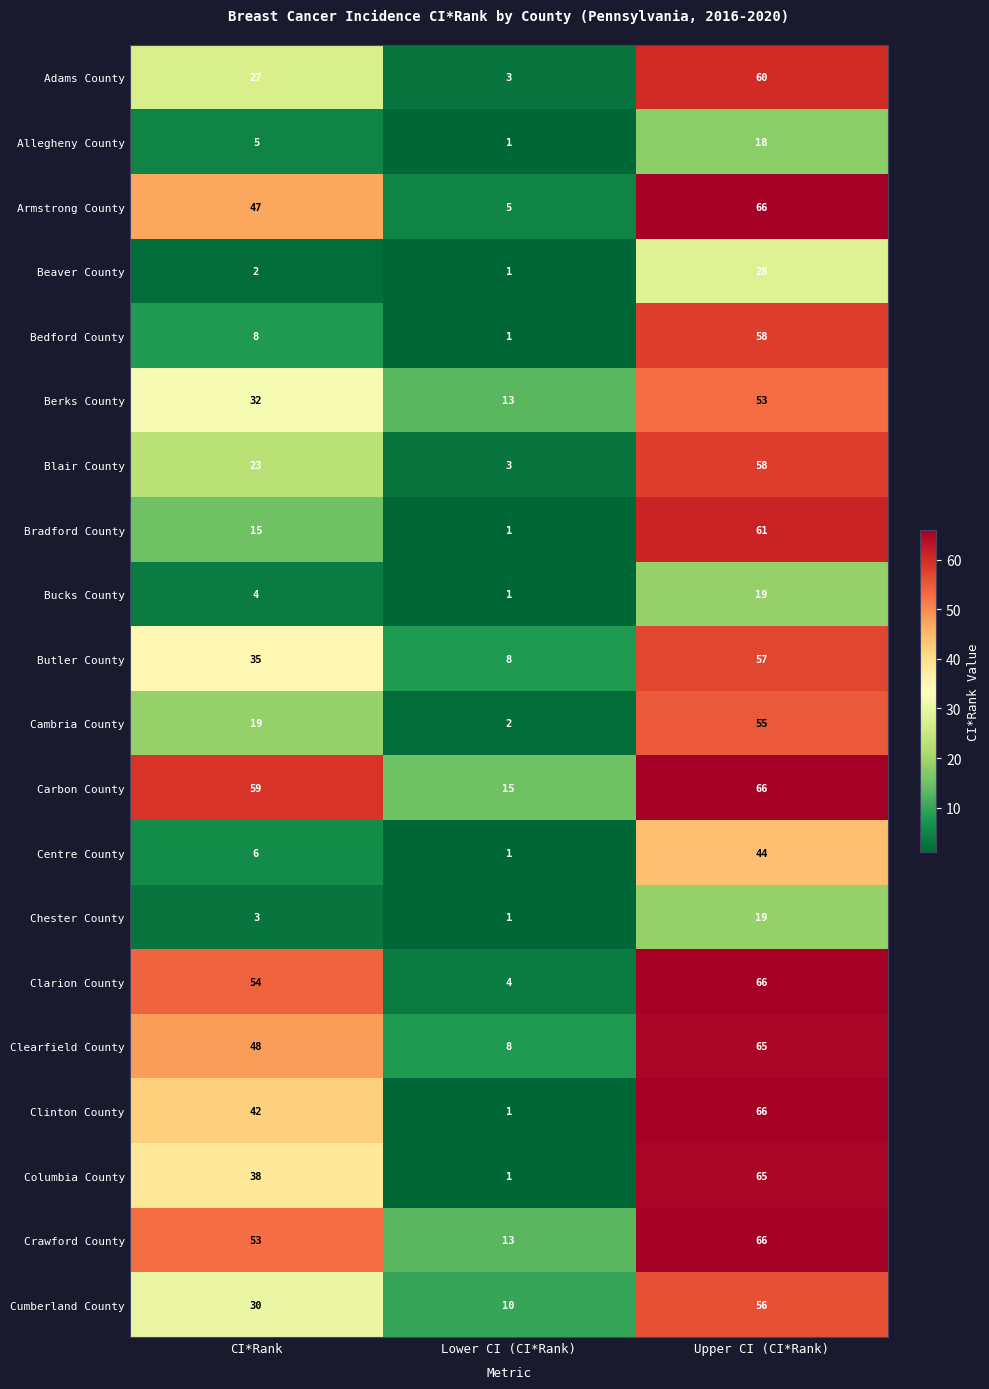

Count the number of data series in this chart.

20